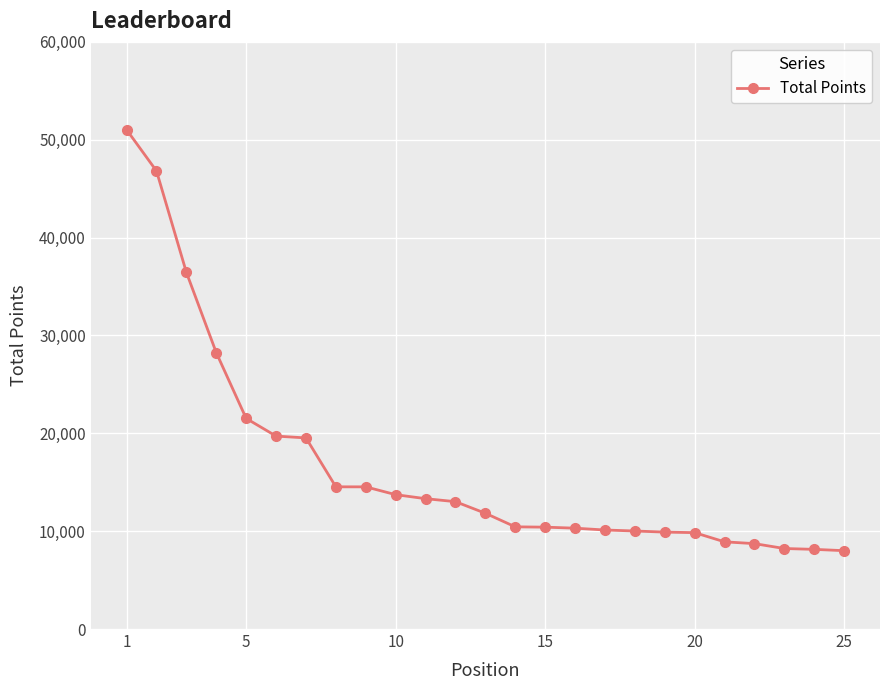

What is the smallest value displayed?

8007